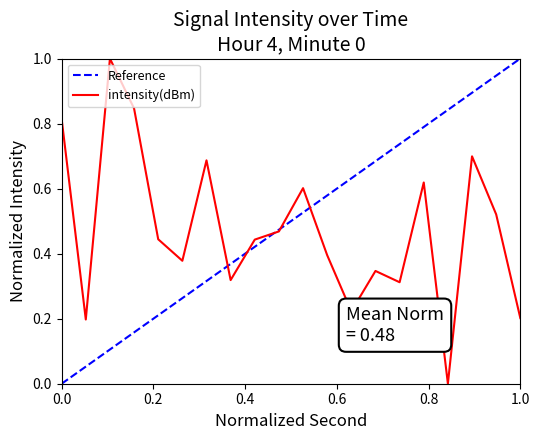

What is the difference between the maximum and minimum values in the Reference series?

1.0